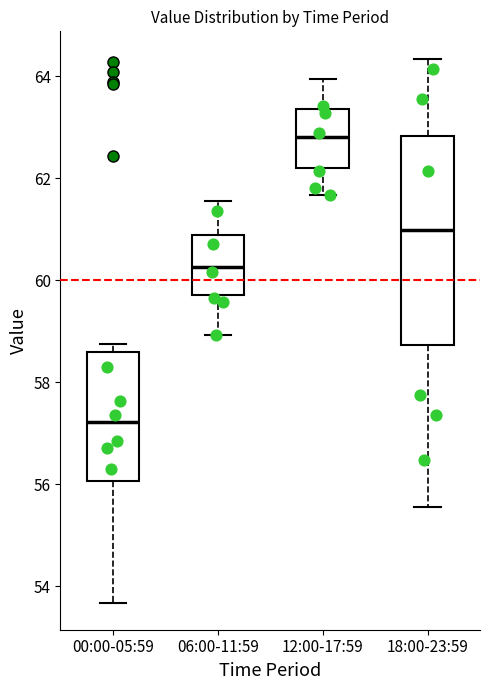

Where is the lower edge of the box for 12:00-17:59 on the y-axis? The values are not printed on the chart, so give them approximately, as read against the axis.

62.2